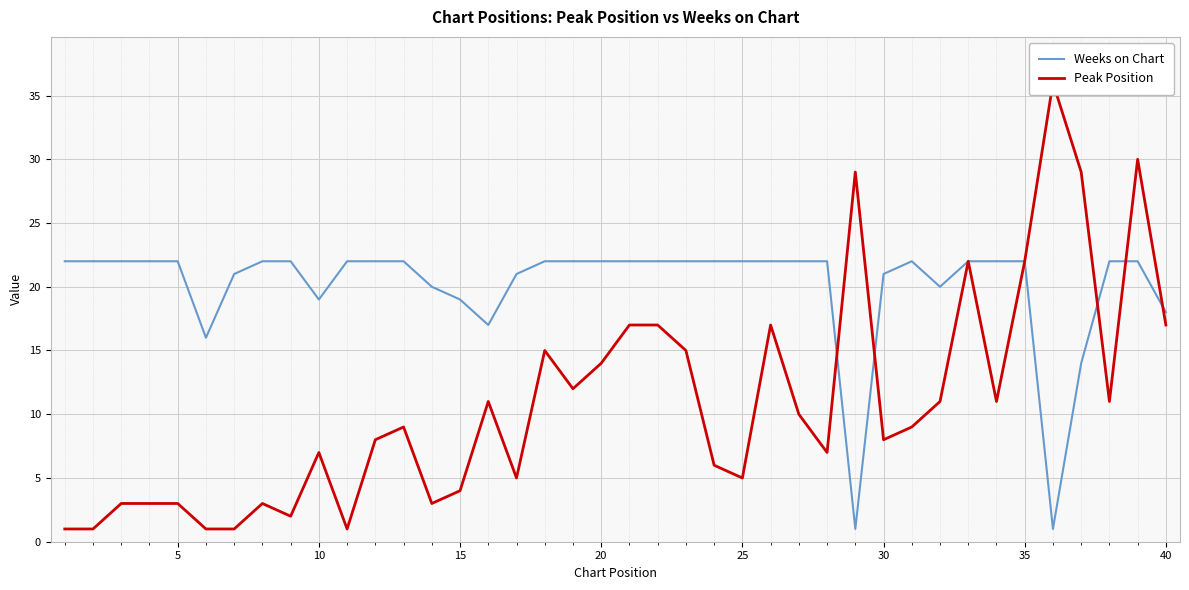

What is the maximum value for Weeks on Chart?

22